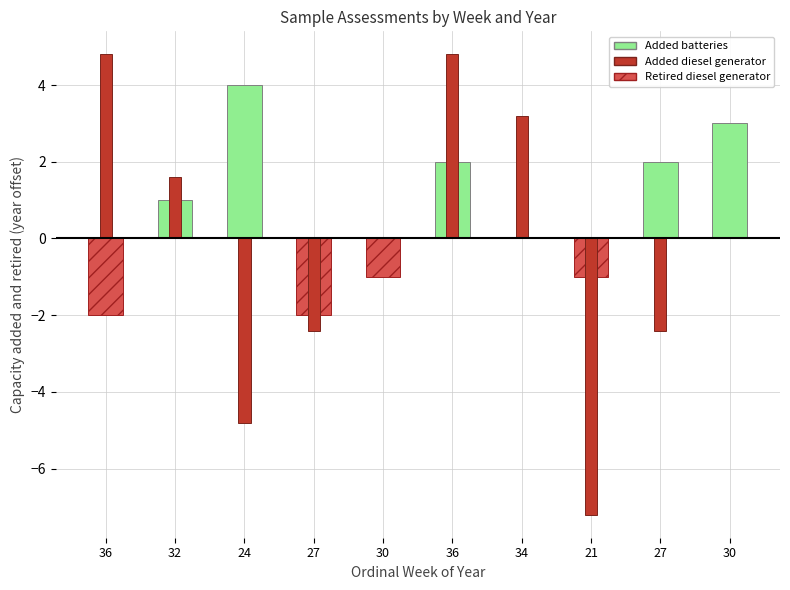

Reading right to left, transcribe all the data shown in this chart.

Added batteries: 3.0	2.0	0.0	0.0	2.0	0.0	0.0	4.0	1.0	0.0
Retired diesel generator: 0.0	0.0	-1.0	0.0	0.0	-1.0	-2.0	0.0	0.0	-2.0
Added diesel generator: 0.0	-2.4	-7.2	3.2	4.8	0.0	-2.4	-4.8	1.6	4.8